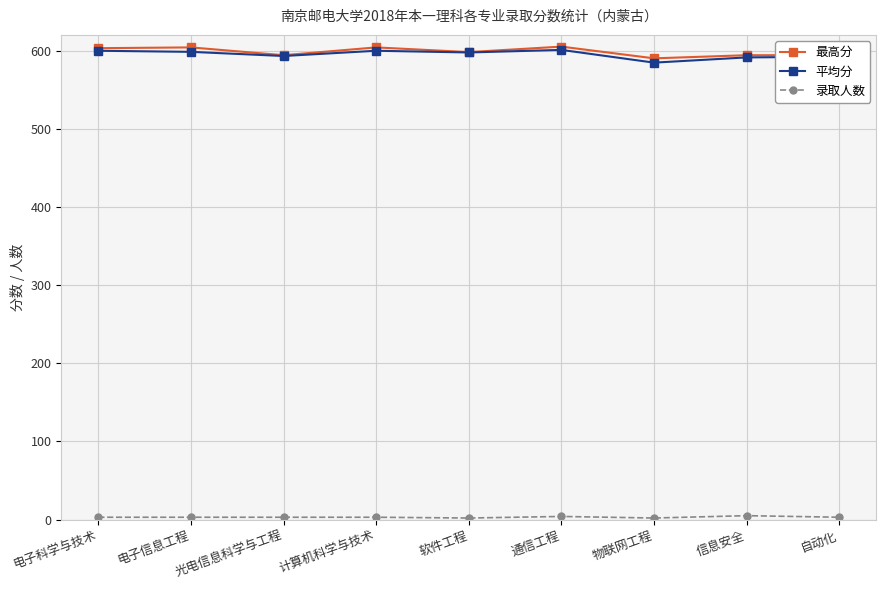

What is the lowest value of the 最高分 series?

590.0